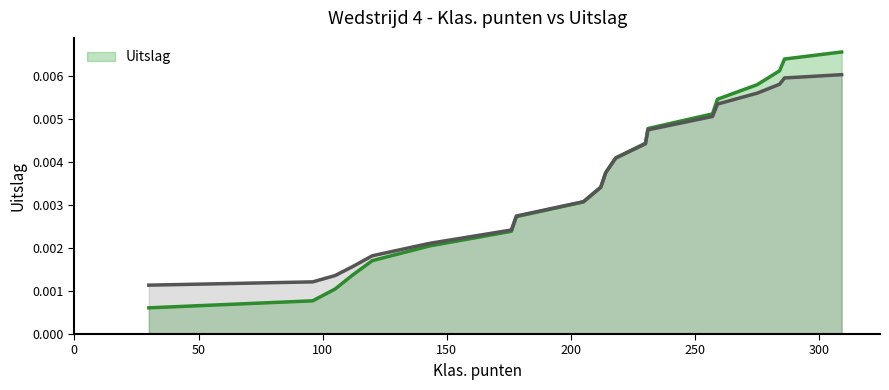

The chart shows a value of 0.0 at 250. True or false?

False